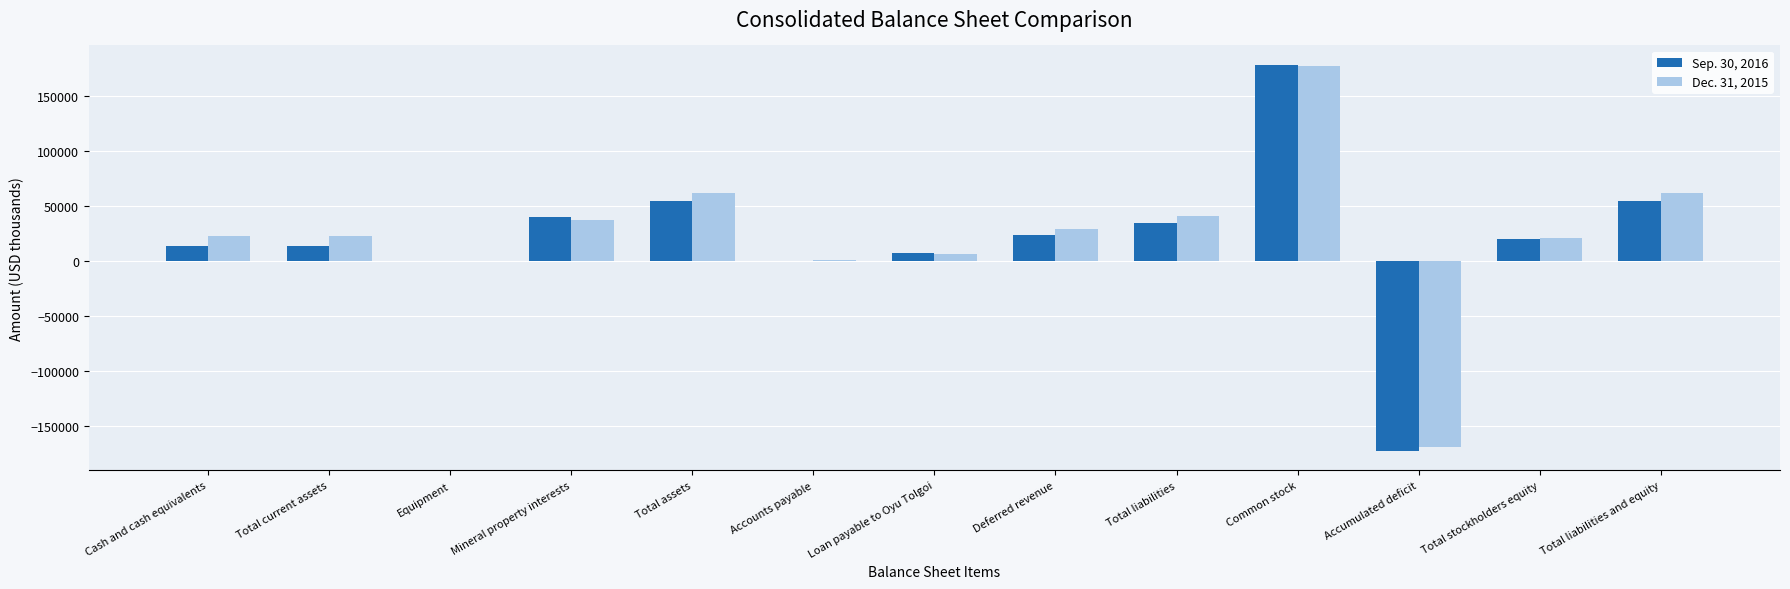

What is the greatest value displayed?

178655